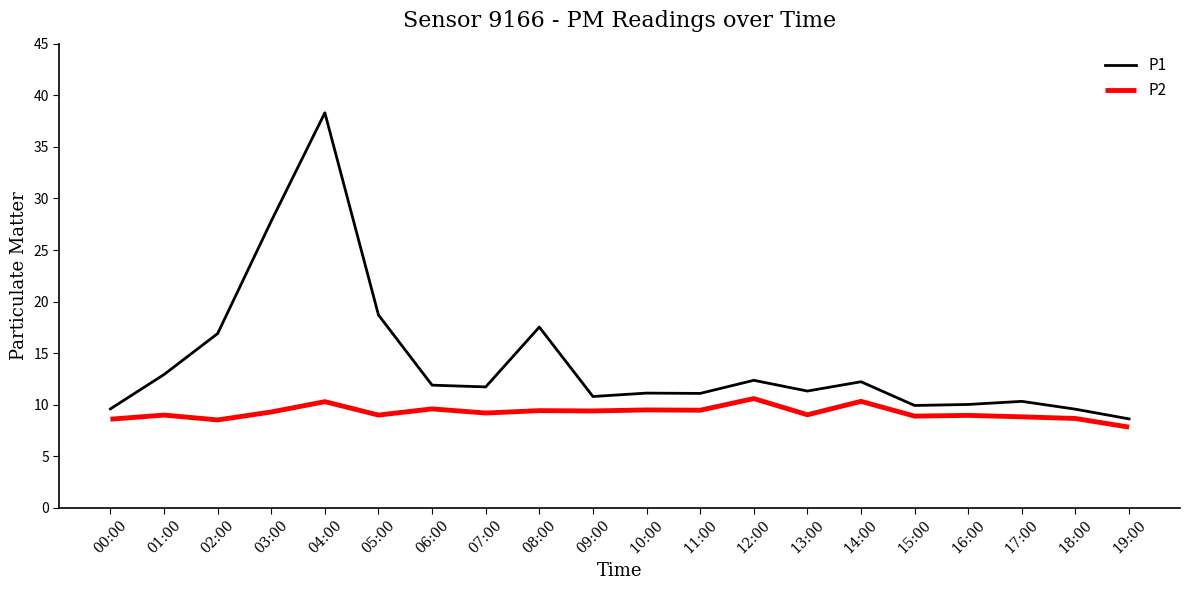

Which series changed the most between 12:00 and 19:00?

P1